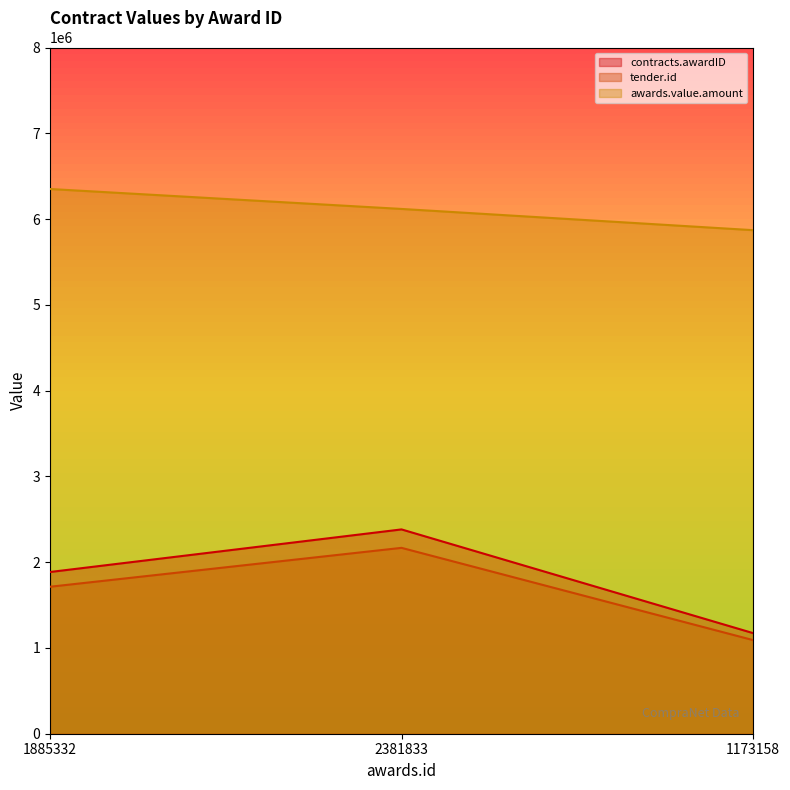

What are all the series names shown in the legend?

contracts.awardID, tender.id, awards.value.amount